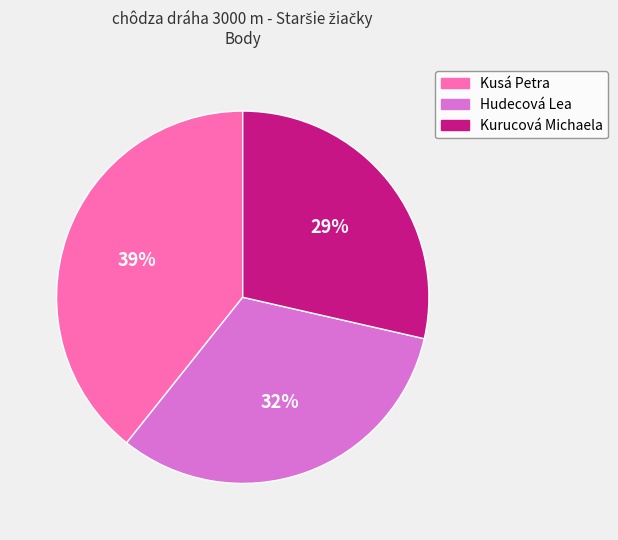

How many slices are in this pie chart?

3